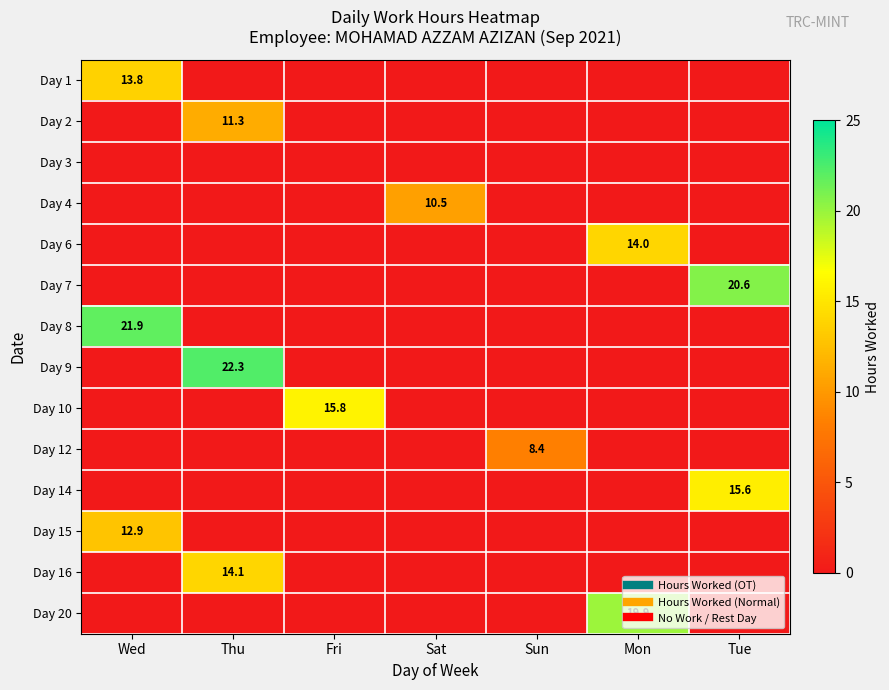

Rank the categories by Day 1 value from highest to lowest.

Wed, Thu, Fri, Sat, Sun, Mon, Tue